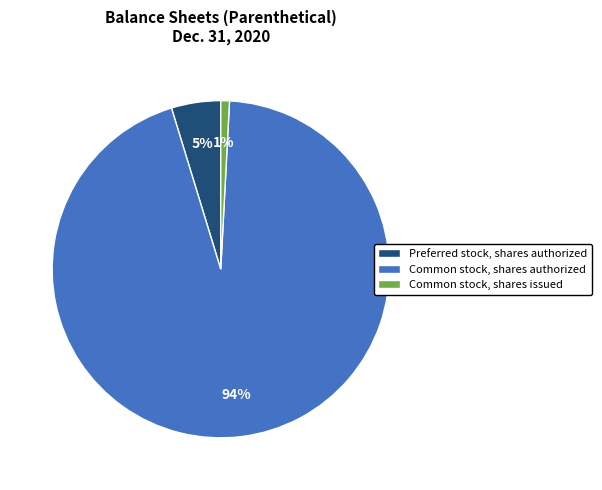

Which has a higher value, Common stock, shares issued or Common stock, shares authorized?

Common stock, shares authorized